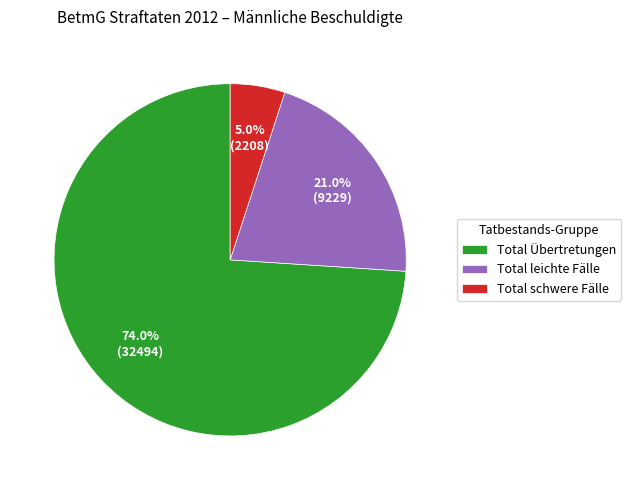

Which has a higher value, Total leichte Fälle or Total schwere Fälle?

Total leichte Fälle